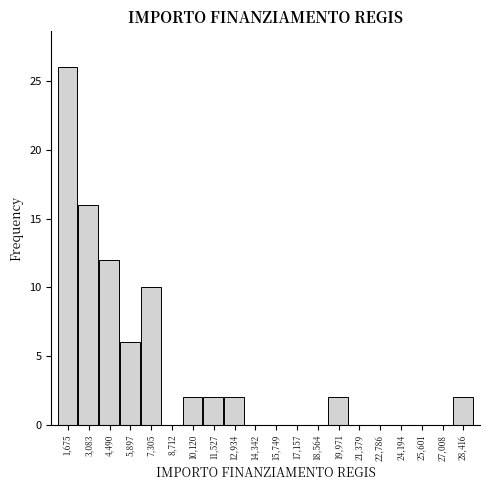

What is the height of the bar covering 2400 to 3800 on the x-axis? Neither the bar edges nor the heights are printed on the chart, so give them approximately, as read against the axes.

16